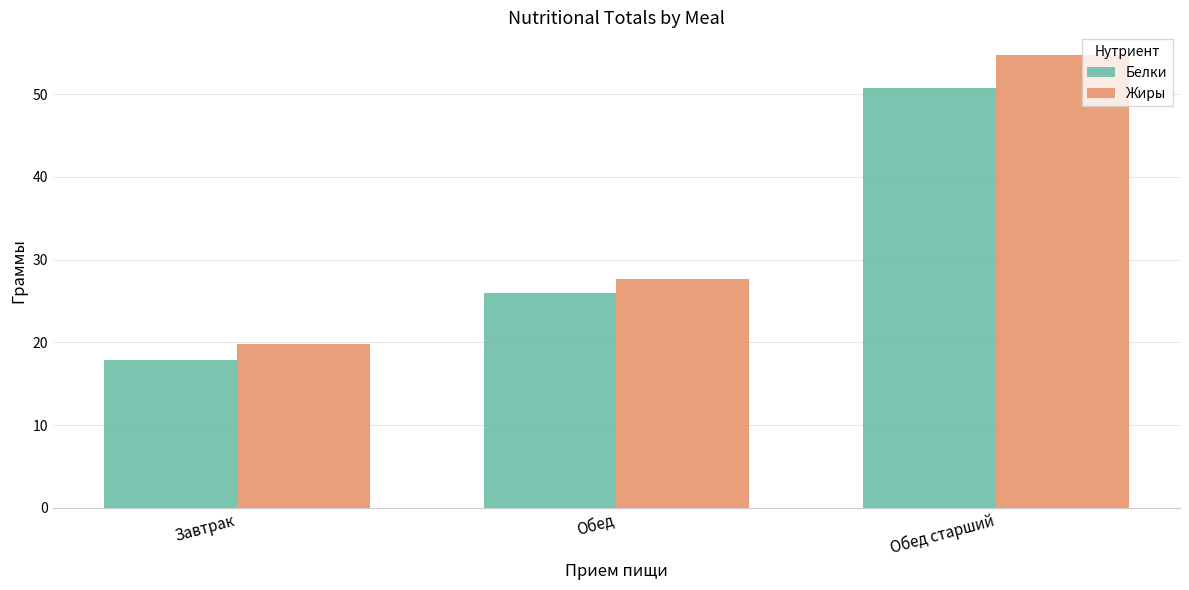

How many bars are there in each group?

2